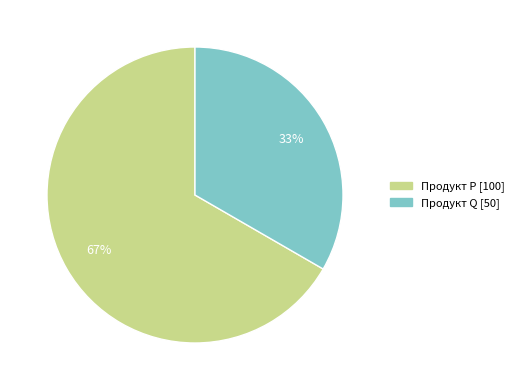

True or false: Продукт P accounts for 54% of the total.

False